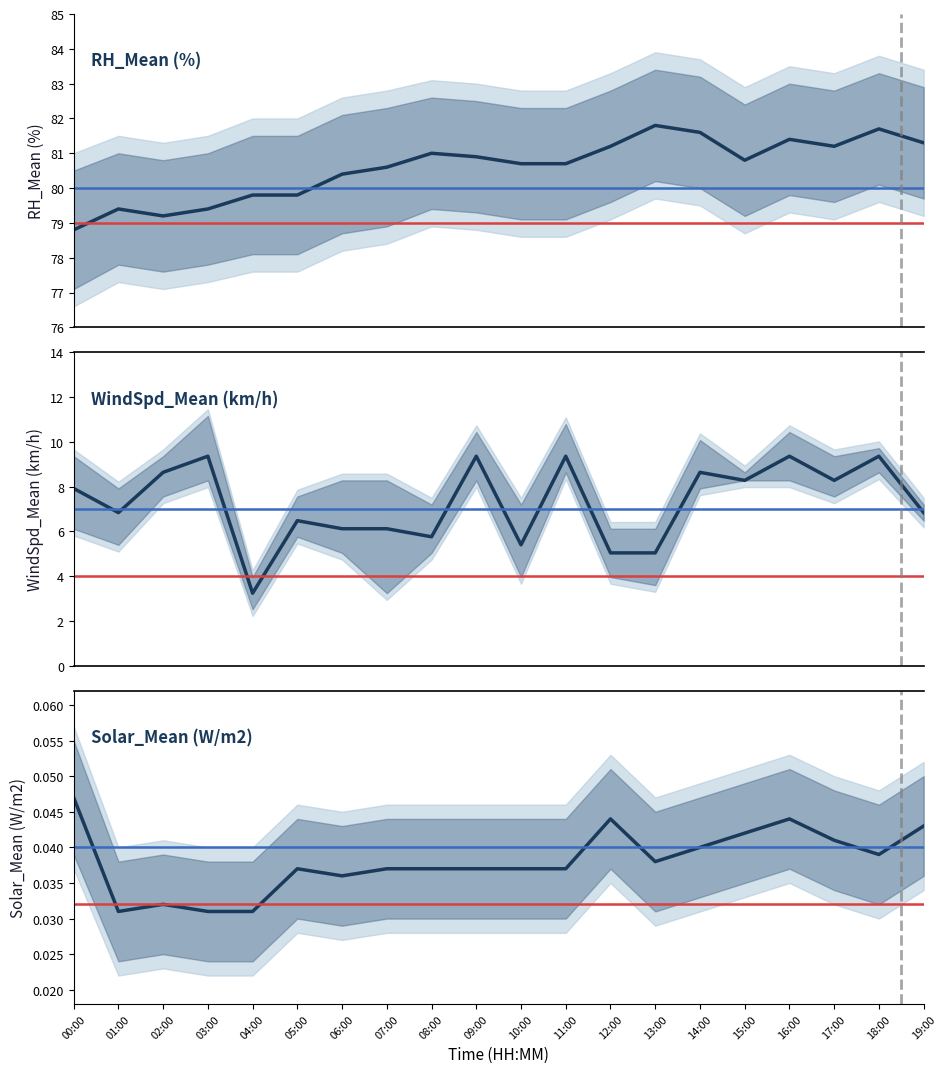

Where is the first local minimum for Solar_Mean (W/m2)?

01:00